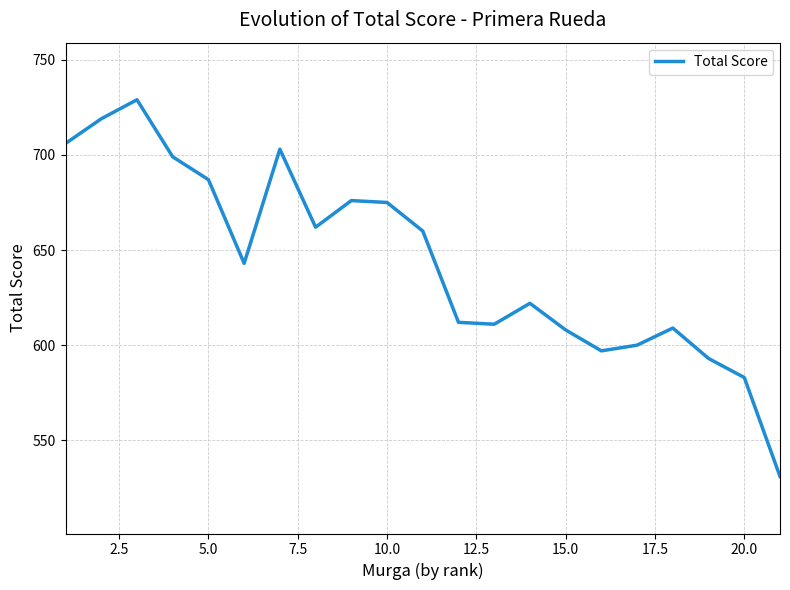

What is the smallest value displayed?

531